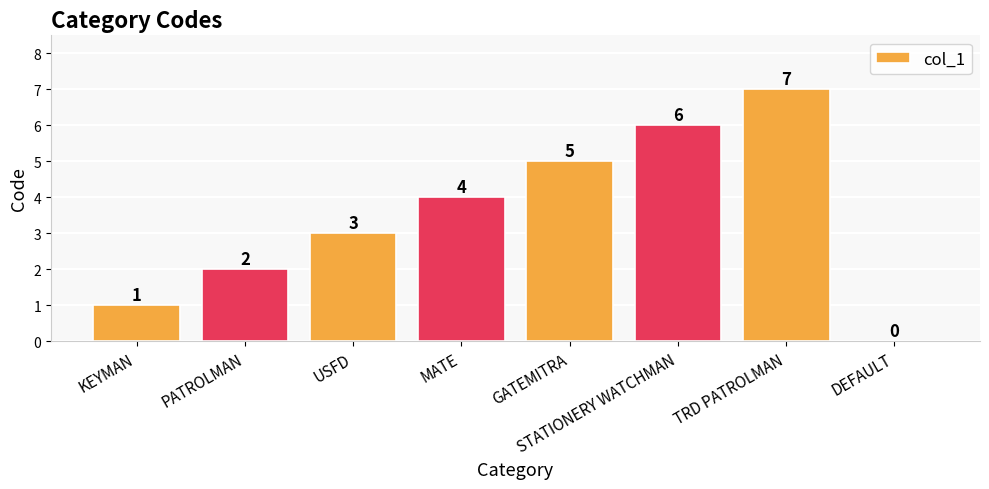

How many series are shown in this chart?

1